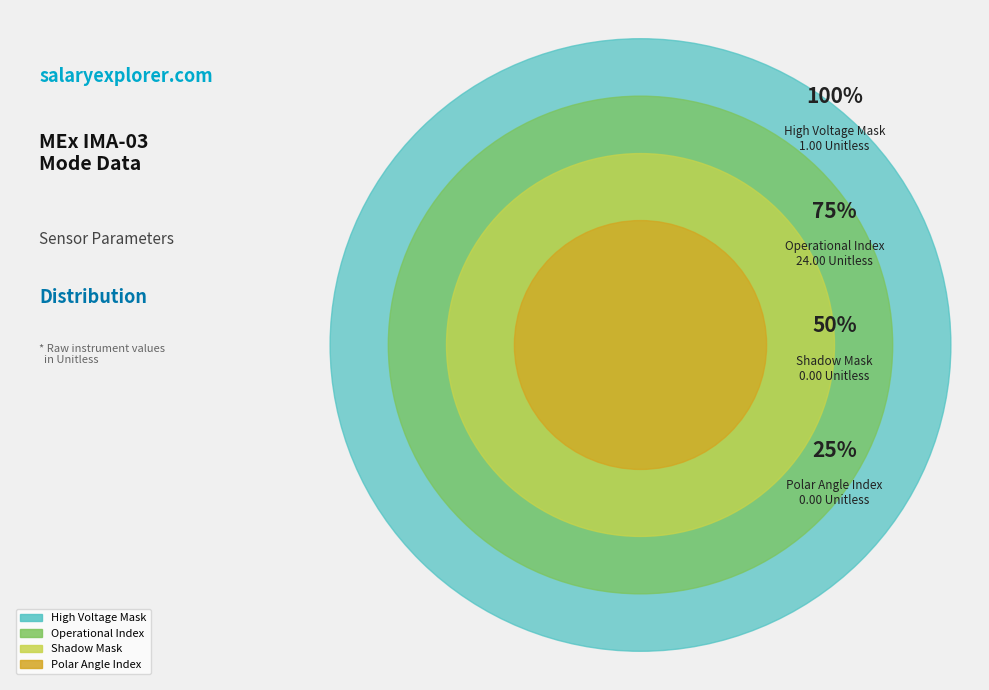

What is the change in value from High Voltage Mask to Shadow Mask?

-1